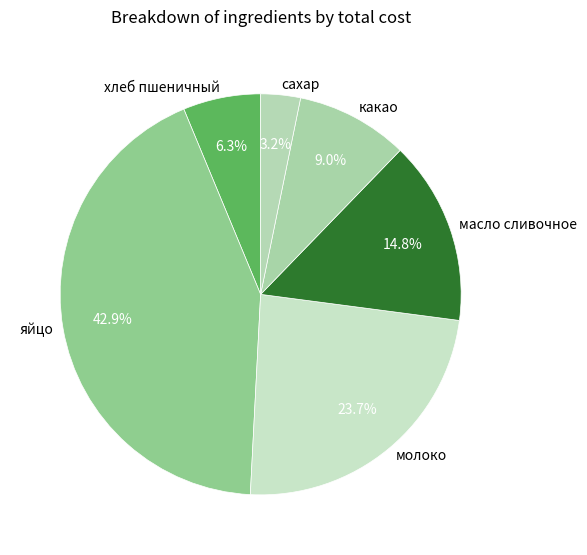

To the nearest percent, what is the average slice percentage?

17%